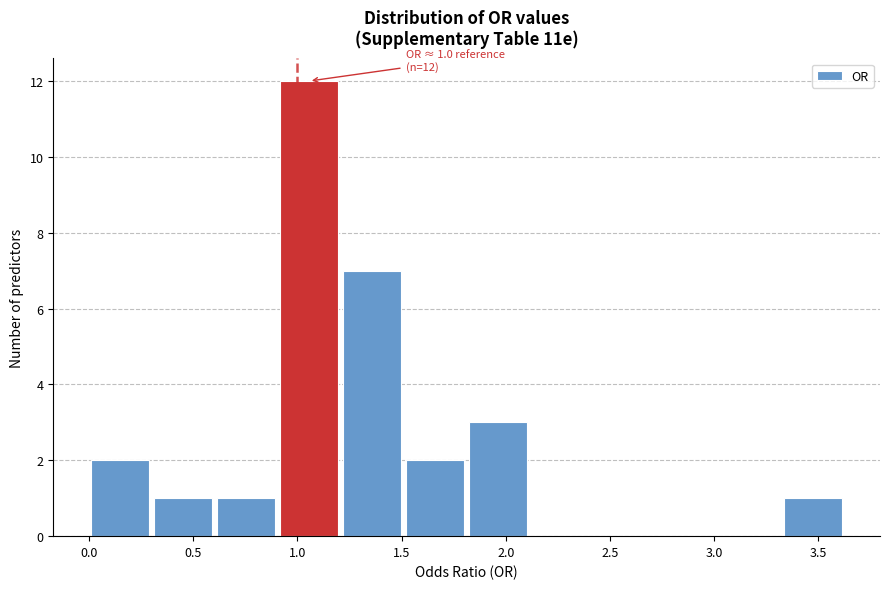

Over which range of the x-axis is the bar tallest?

0.90 to 1.20